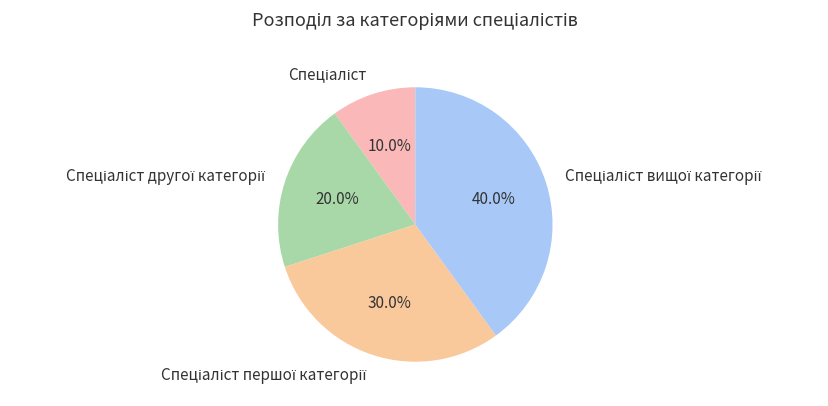

Does any single category account for the majority?

No